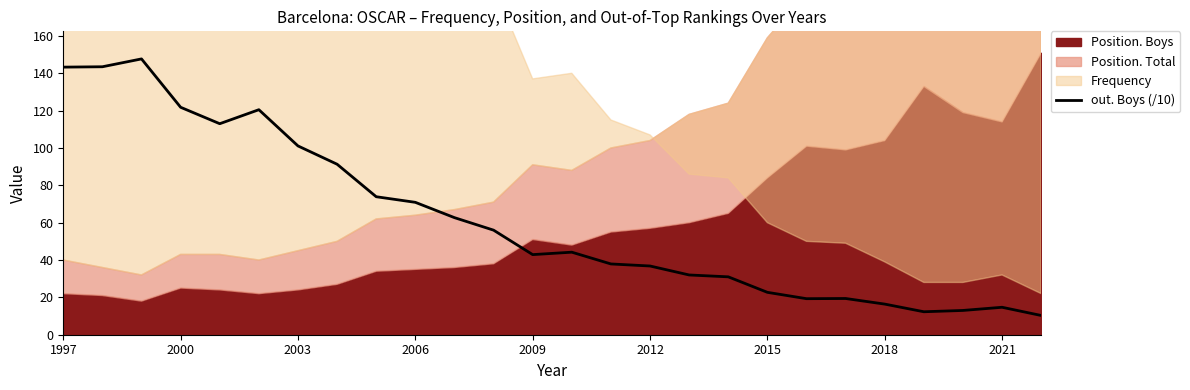

The out. Boys (/10) series shows 22.7 at 2015. True or false?

True